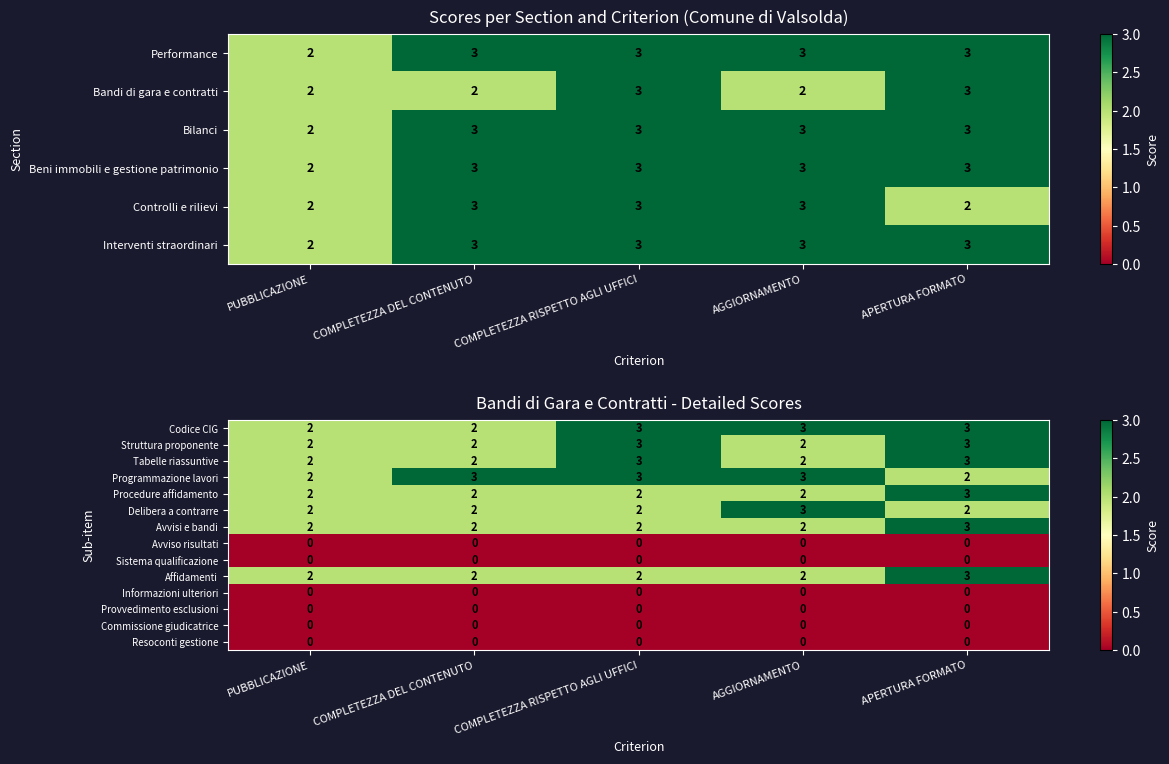

At how many categories does at least one series exceed 0?

5